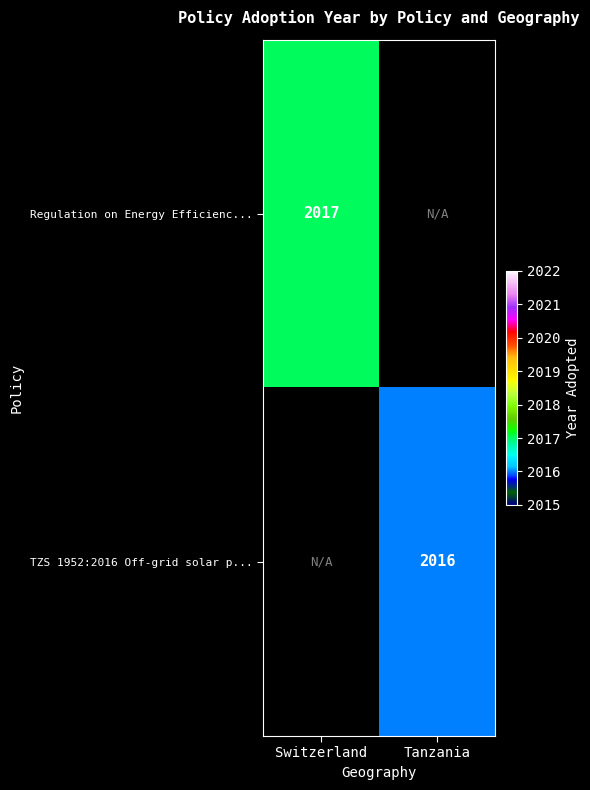

The TZS 1952:2016 Off-grid solar p... series shows 3036 at Tanzania. True or false?

False